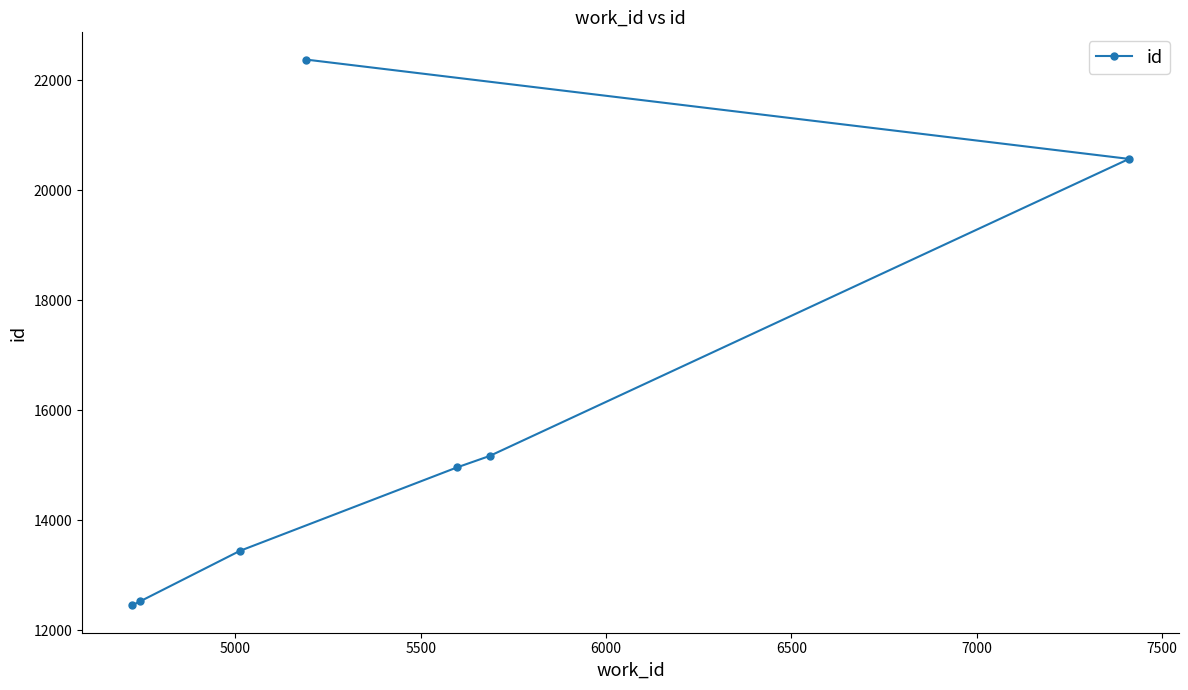

What is the sum of all values?

111520